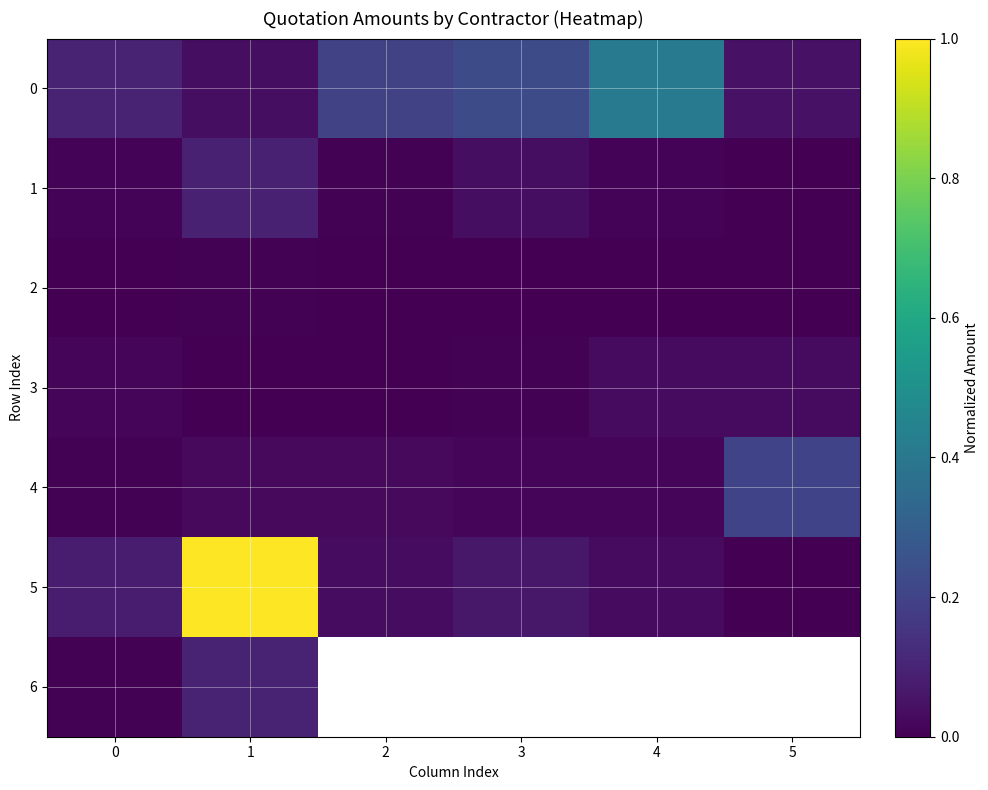

How many data points in 3 are above 0?

5